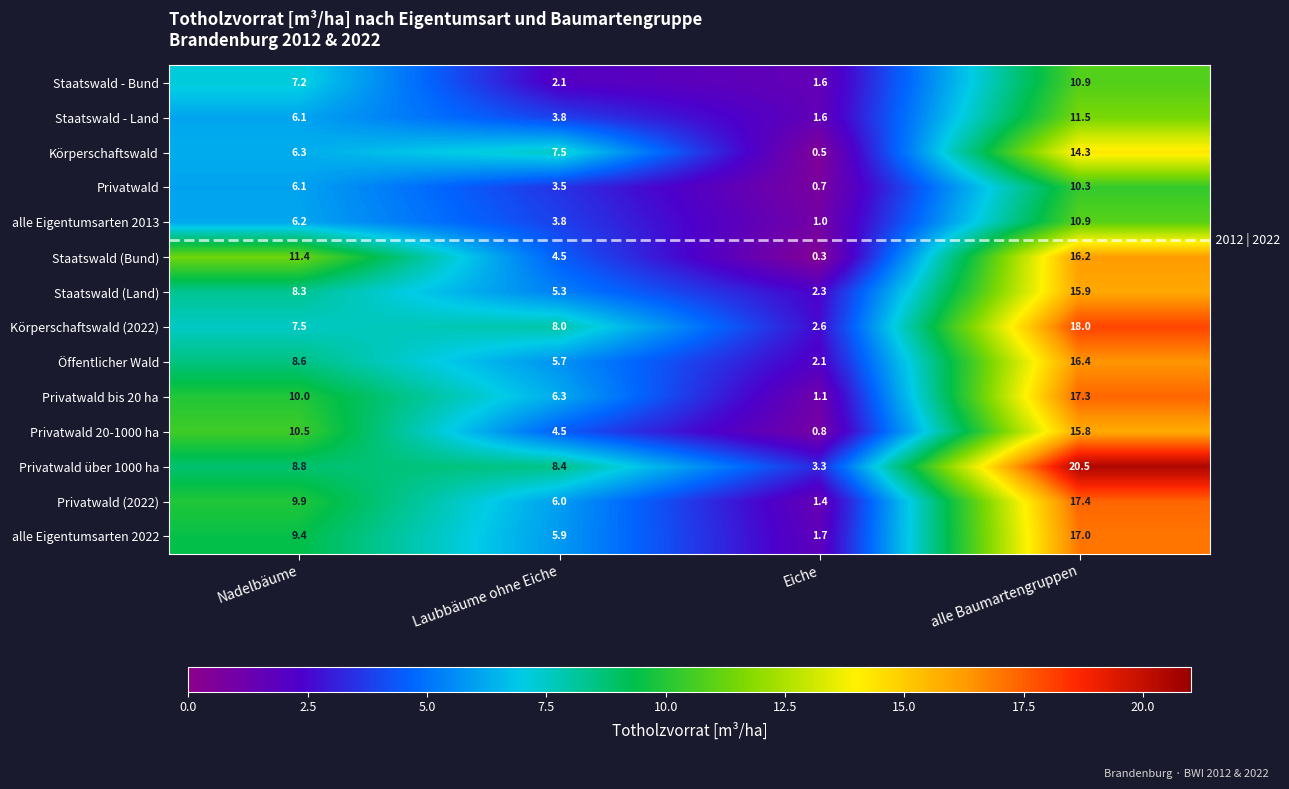

The Staatswald (Land) series shows 1.0 at Eiche. True or false?

False